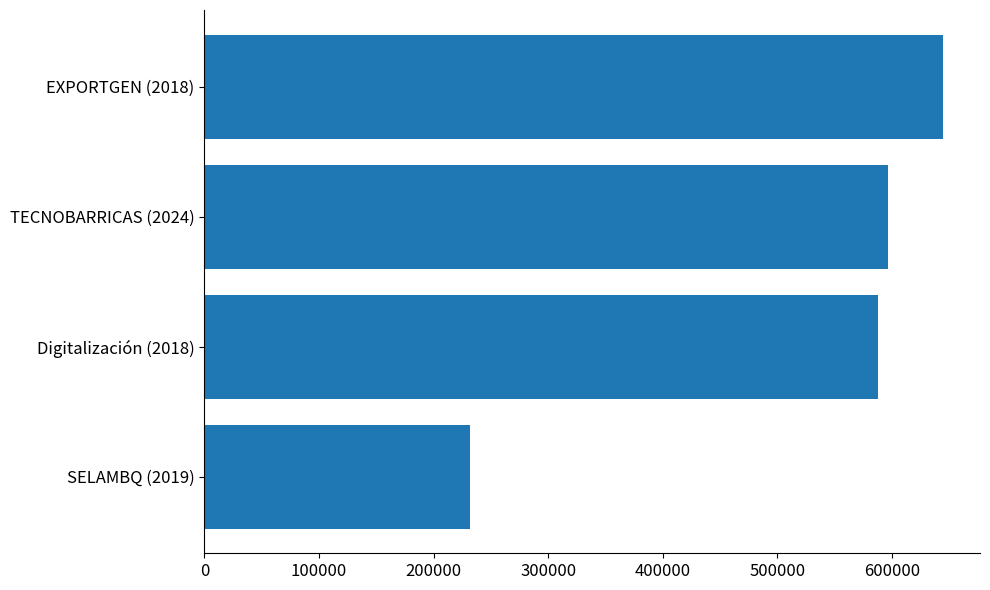

What is the sum of all values?

2061536